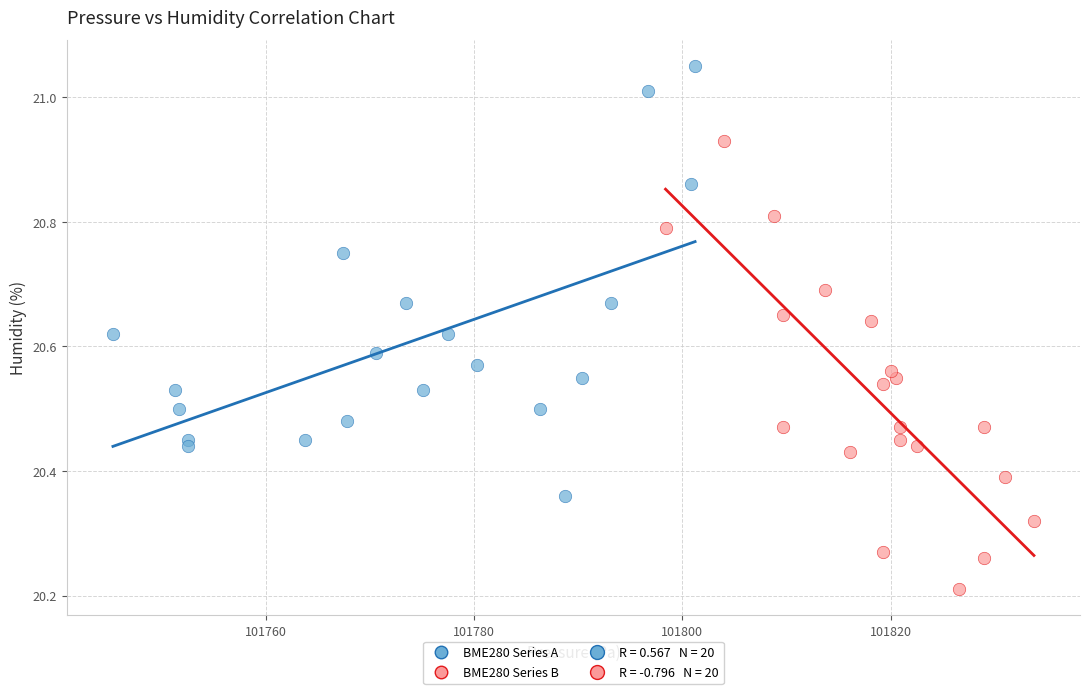

Which series contains the lowest Y value?

BME280 Series B